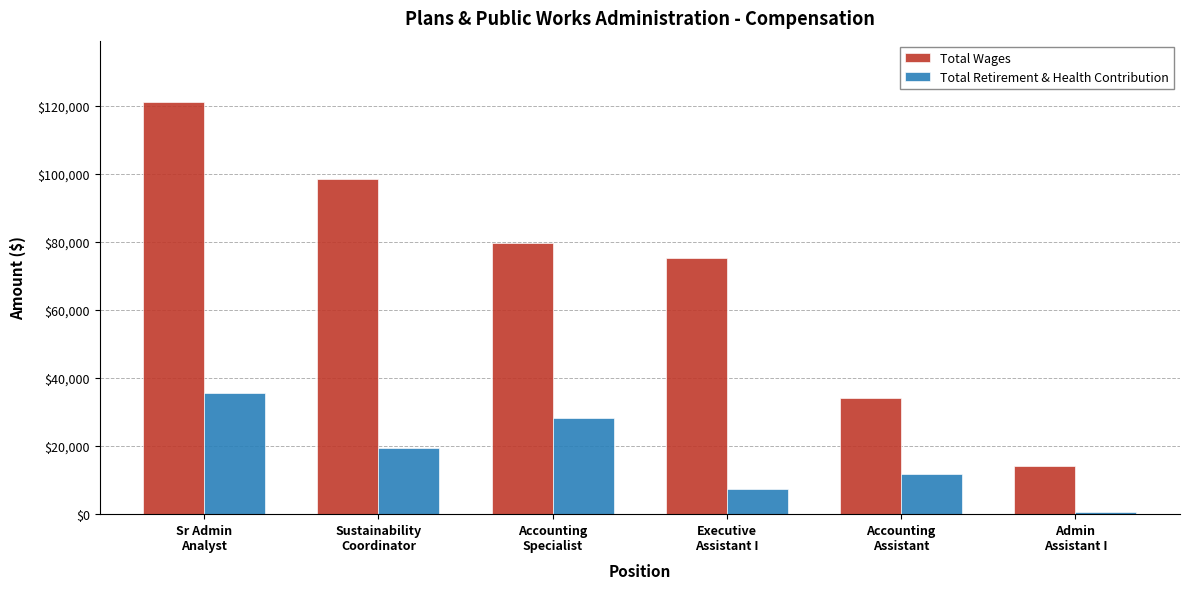

Which series has the largest range (max minus min)?

Total Wages